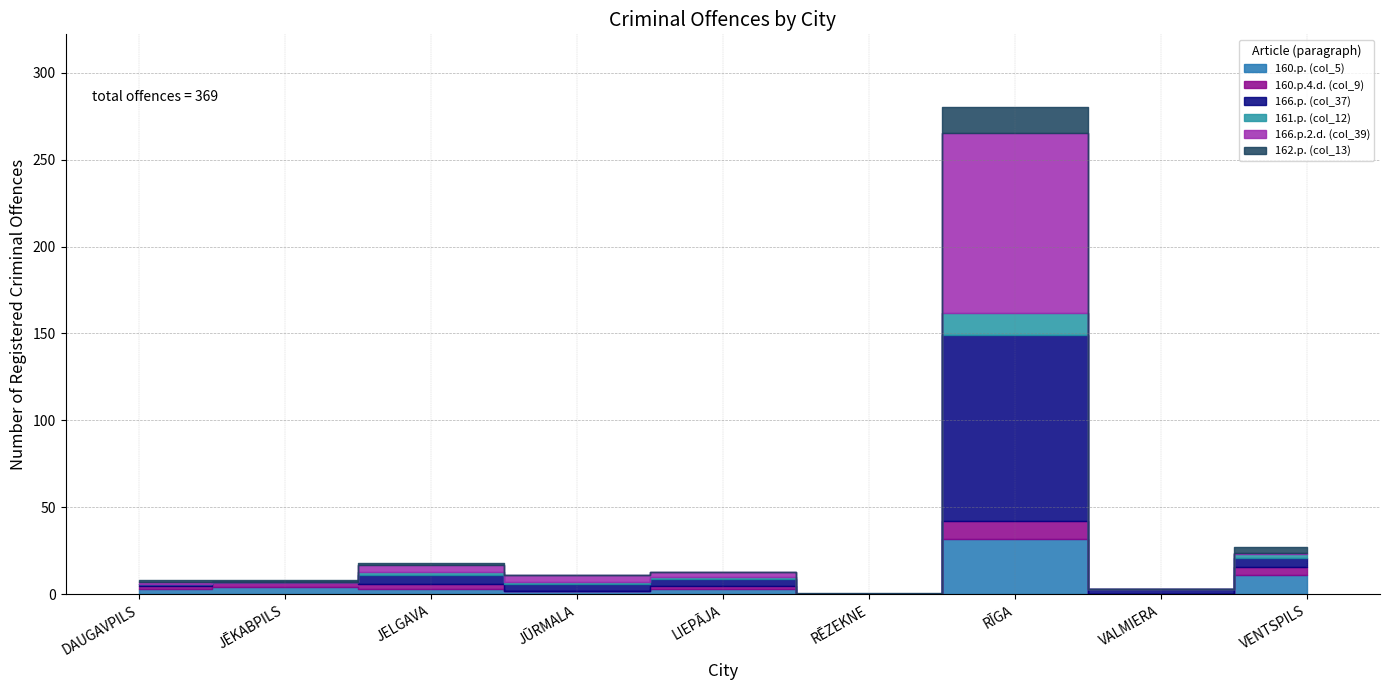

Does the chart have visible grid lines?

Yes